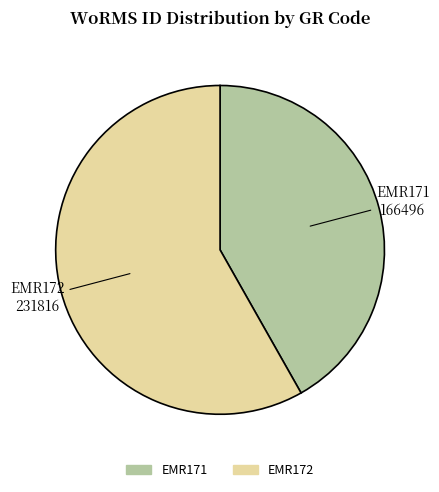

Does EMR172 represent more than half of the total?

Yes